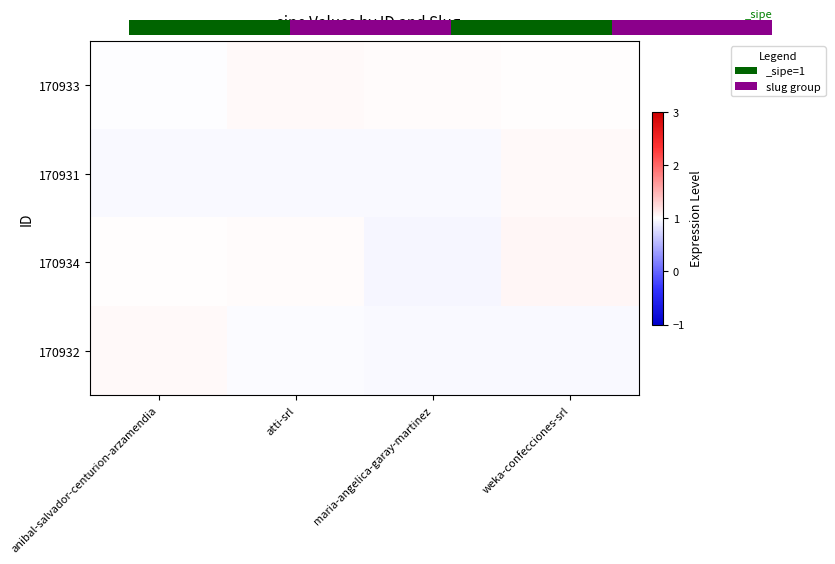

The 170932 series shows 1.3 at weka-confecciones-srl. True or false?

False